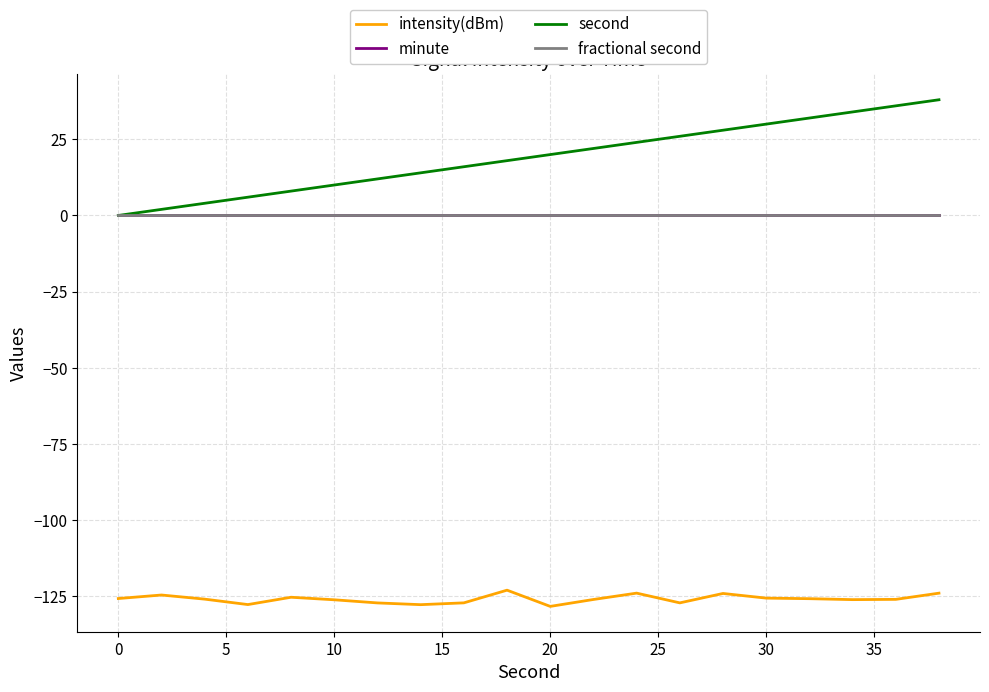

Does the chart have visible grid lines?

Yes